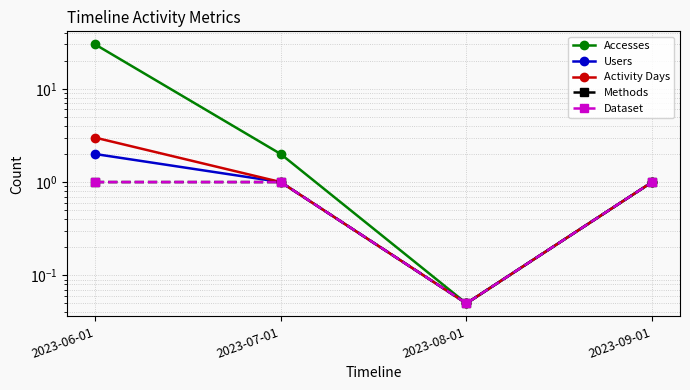

True or false: Dataset has a value of 0.0 at 2023-08-01.

False